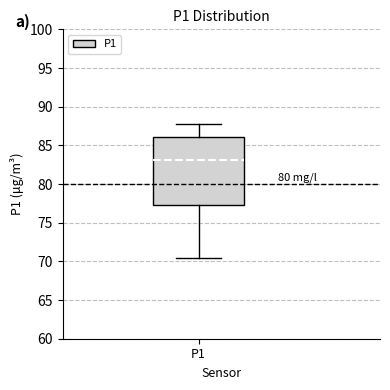

Where is the upper edge of the box for P1 on the y-axis? The values are not printed on the chart, so give them approximately, as read against the axis.

86.0